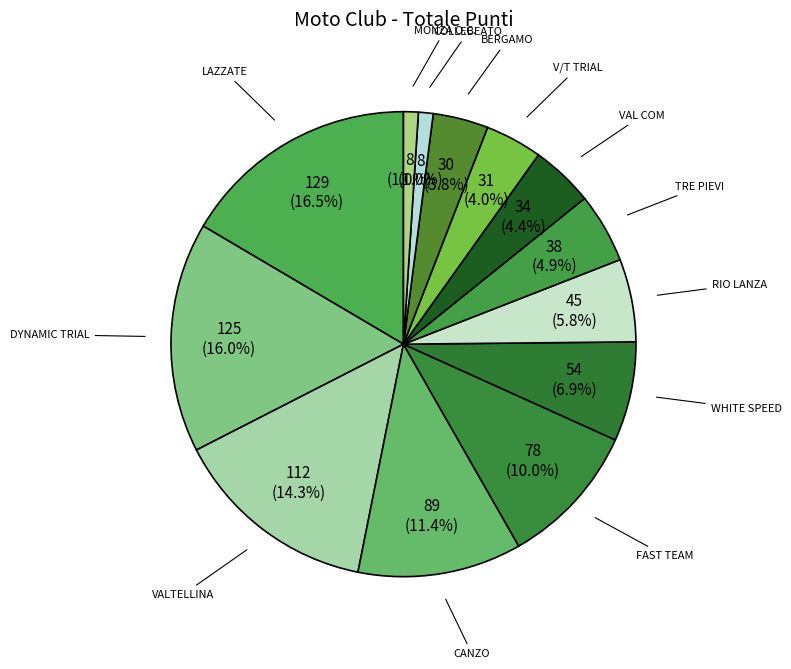

How many segments does this pie chart have?

13